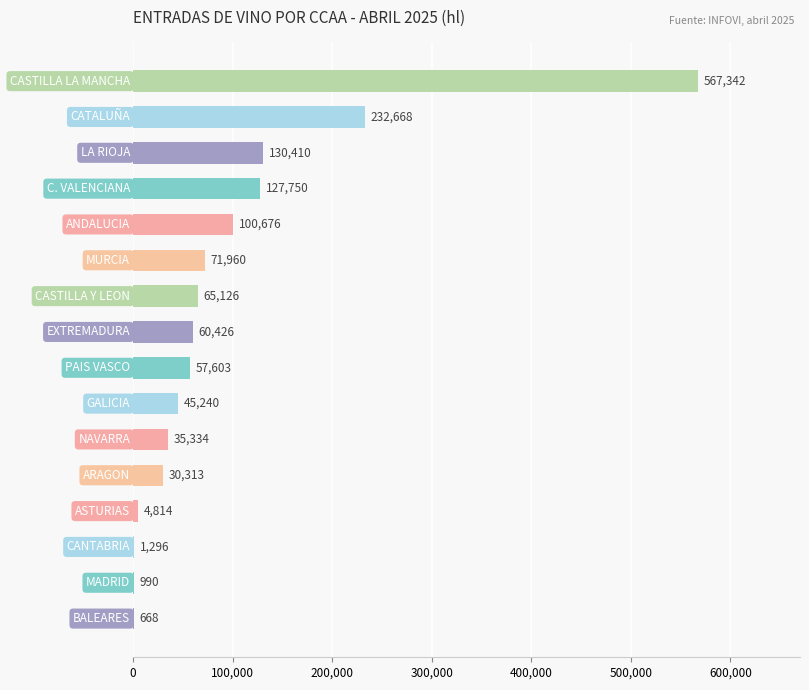

What is the greatest value displayed?

567342